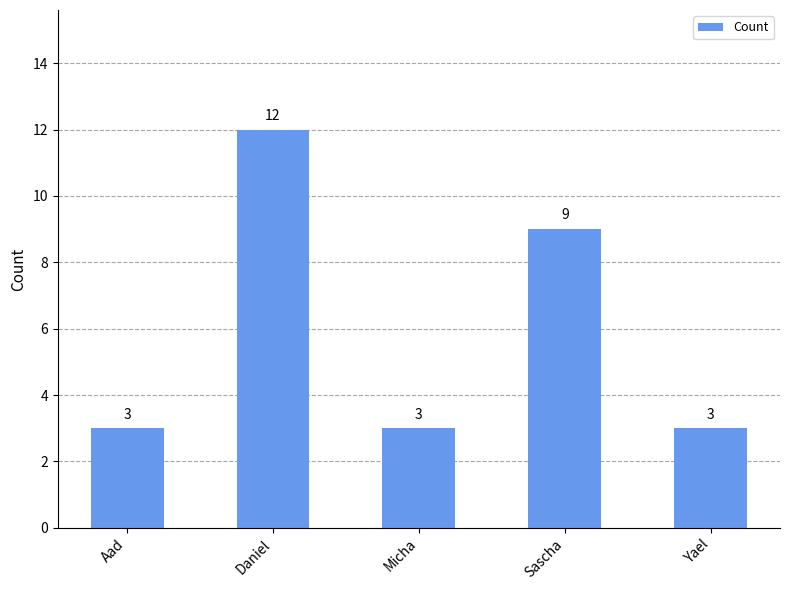

Reading left to right, what are all the values shown in this chart?

Aad=3	Daniel=12	Micha=3	Sascha=9	Yael=3